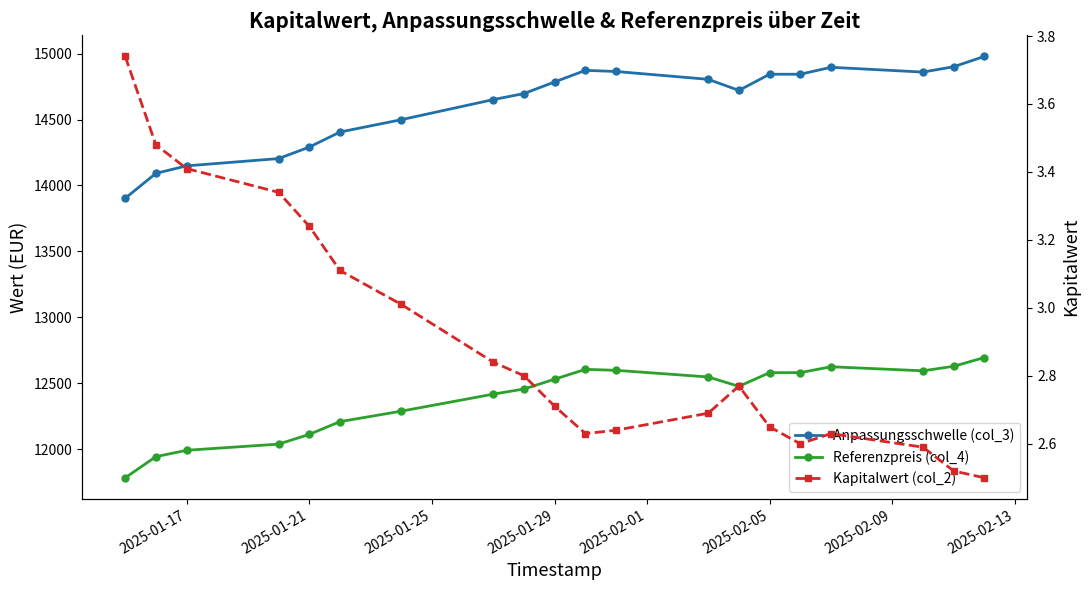

What is the maximum value shown in the chart?

14979.1